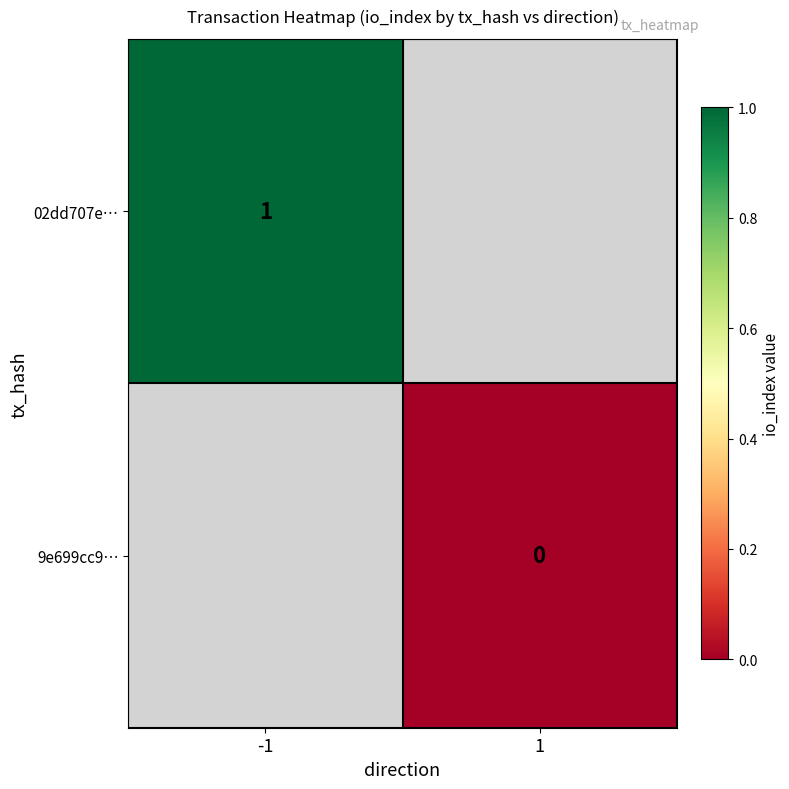

True or false: 02dd707e… has a value of 2 at -1.

False